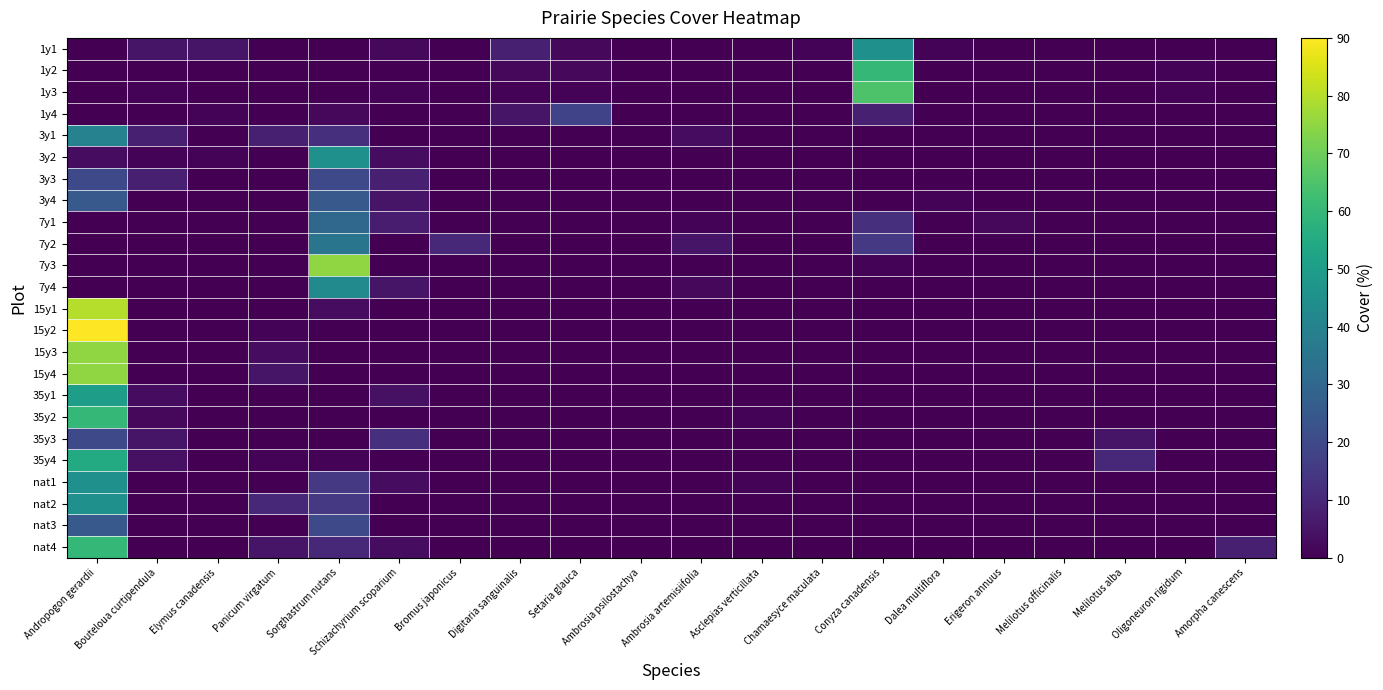

Which series has the widest spread of values?

15y2